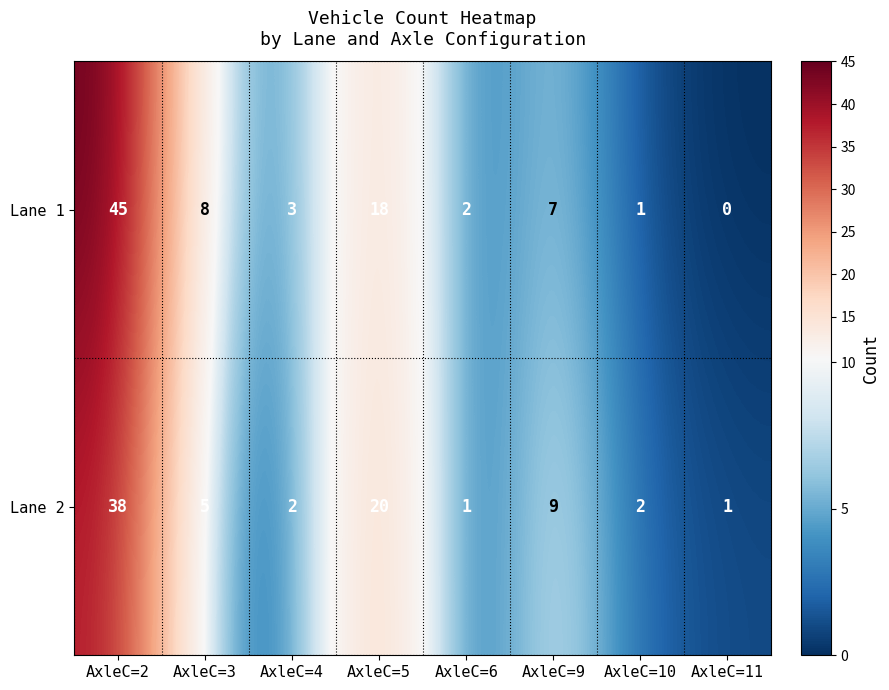

What is the difference between the second highest and minimum values in the Lane 1 series?

18